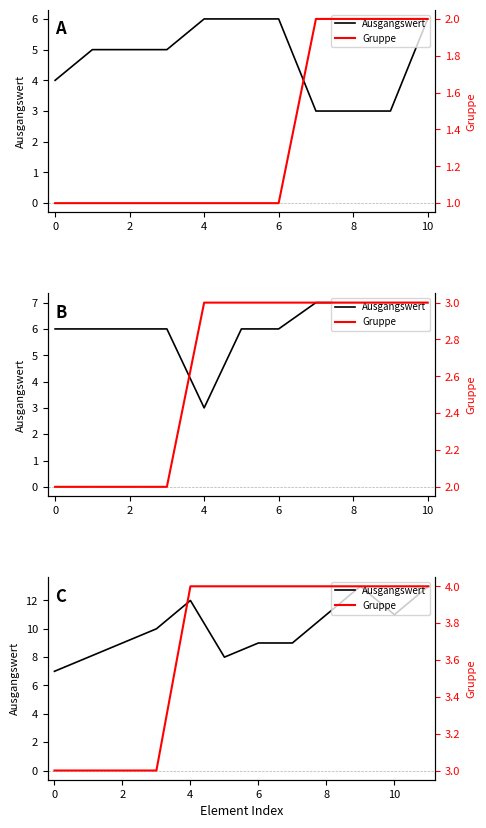

What is the highest value of the Gruppe series?

4